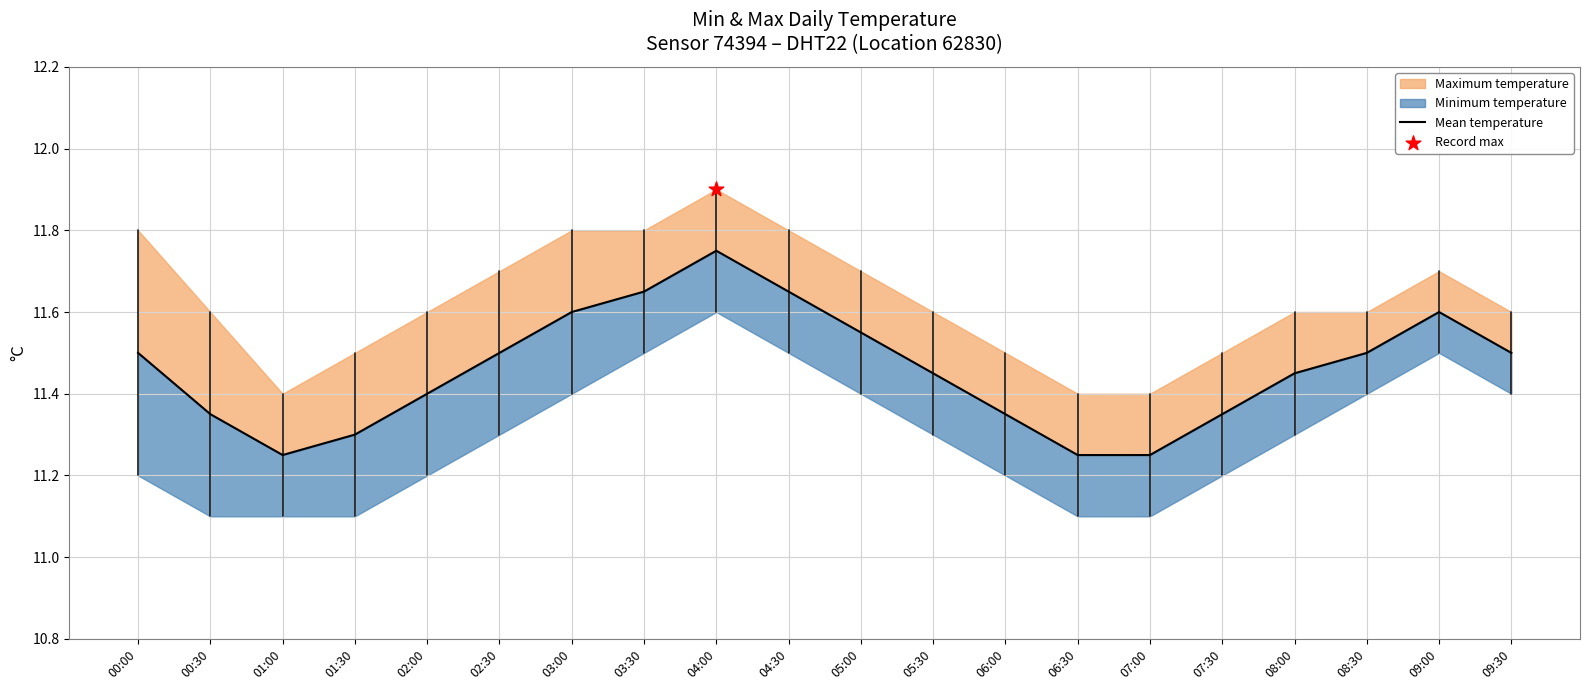

Between 05:30 and 01:30, which is larger?

05:30